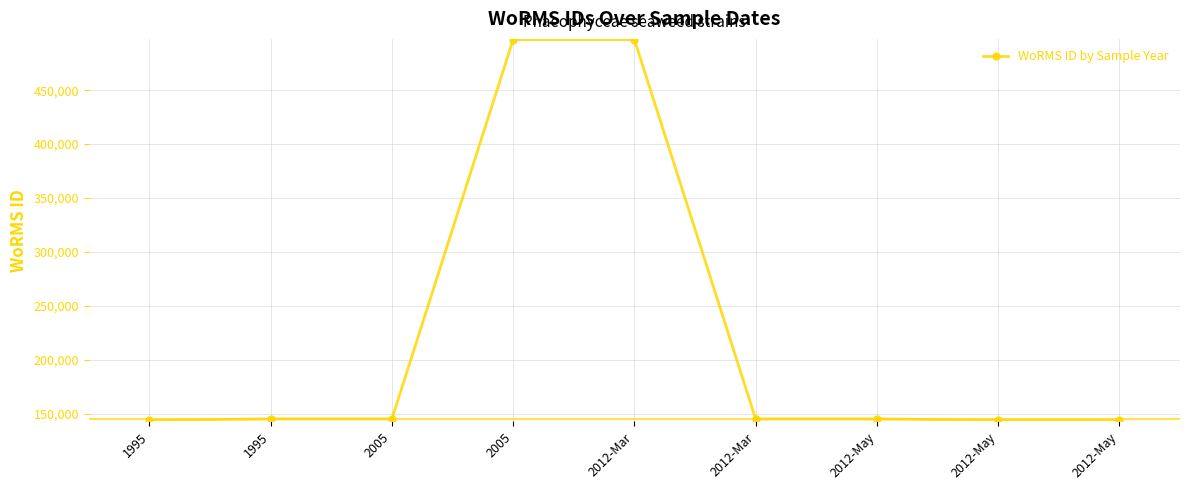

How many categories are shown in the chart?

9